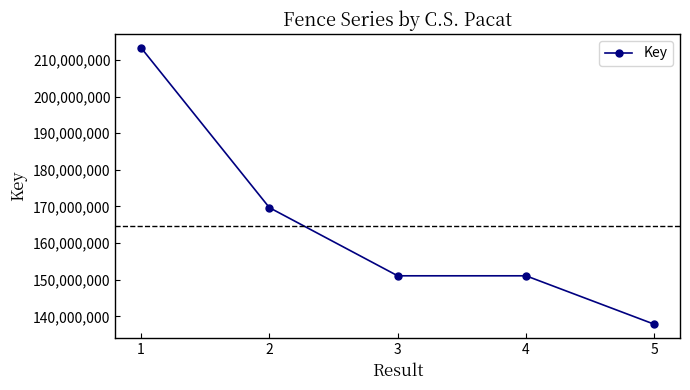

What is the greatest value displayed?

213303450